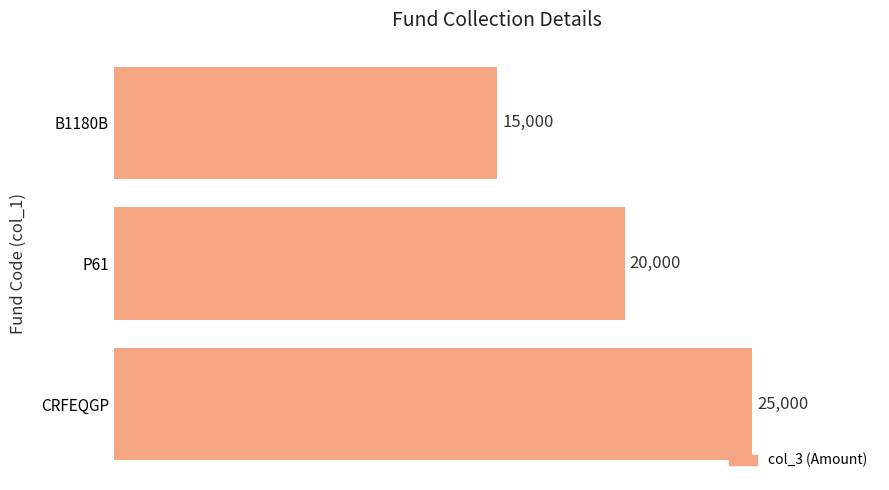

Reading bottom to top, transcribe all the data shown in this chart.

CRFEQGP=25000	P61=20000	B1180B=15000